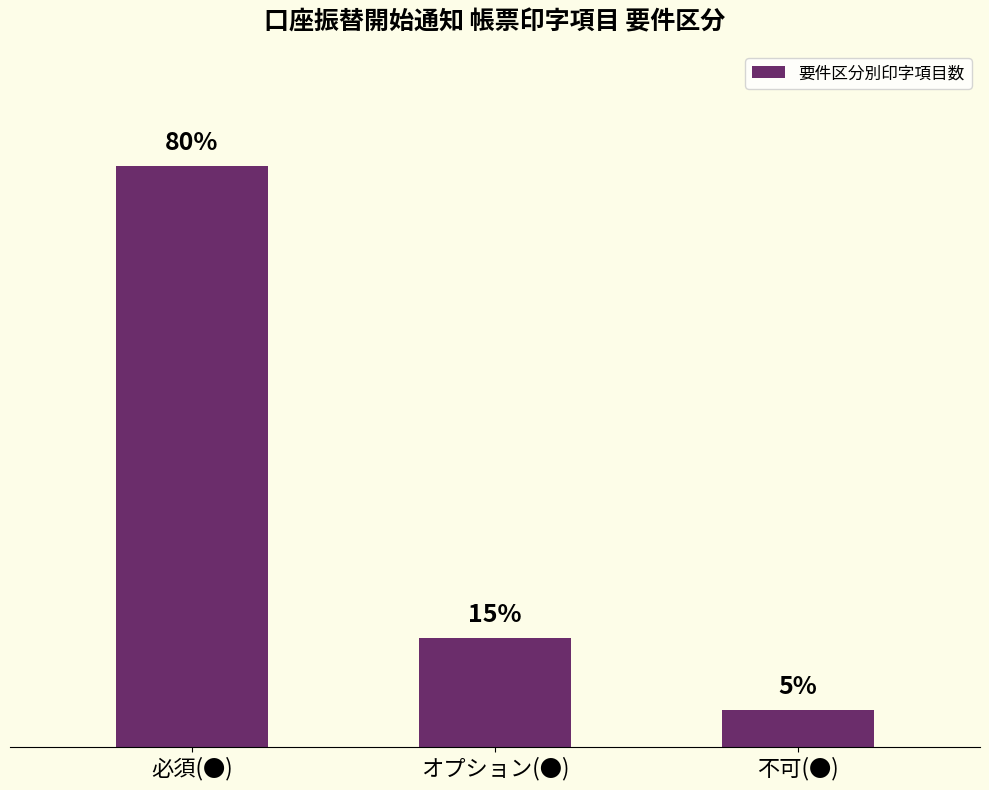

The value at 必須(●) is 16. True or false?

True